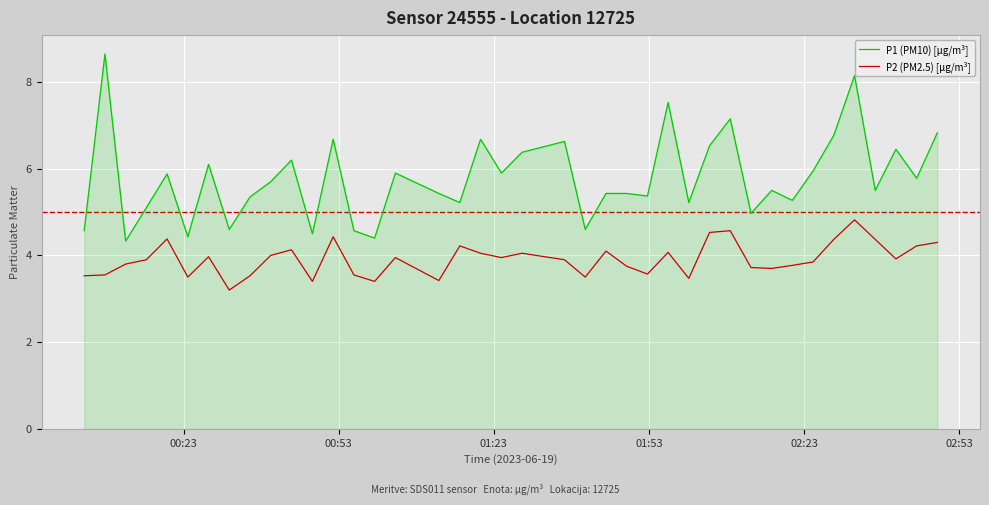

Rank the series by their maximum value, from highest to lowest.

P1 (PM10) [µg/m³], P2 (PM2.5) [µg/m³]